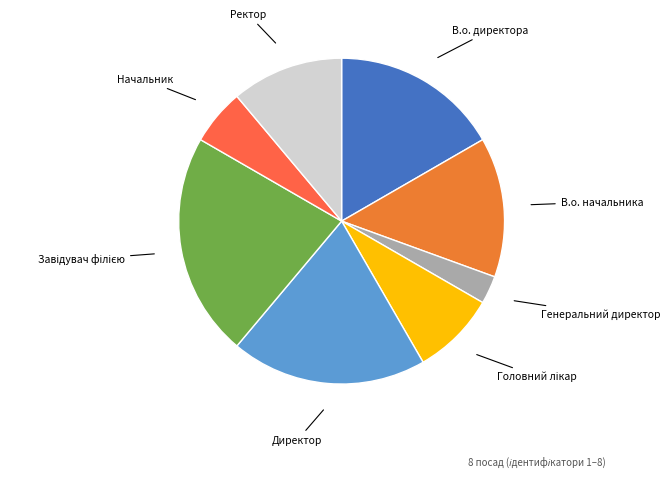

Count the number of slices in the pie.

8